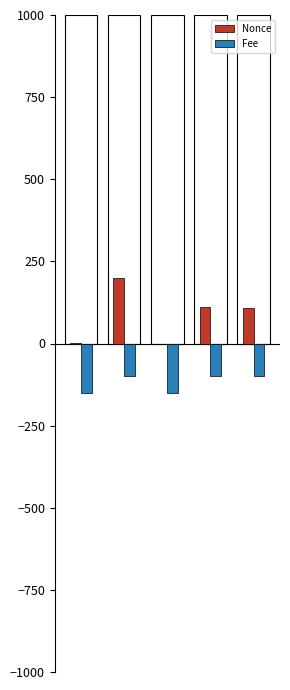

What is the average value of the Nonce series?

83.6